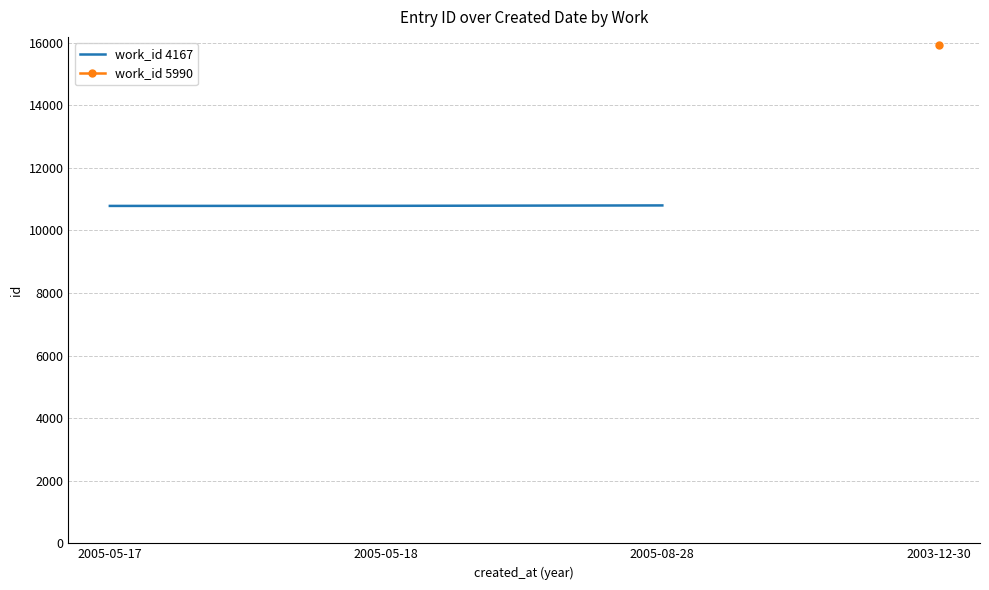

List the labels in order of value, smallest first.

2005-05-17, 2005-05-18, 2005-08-28